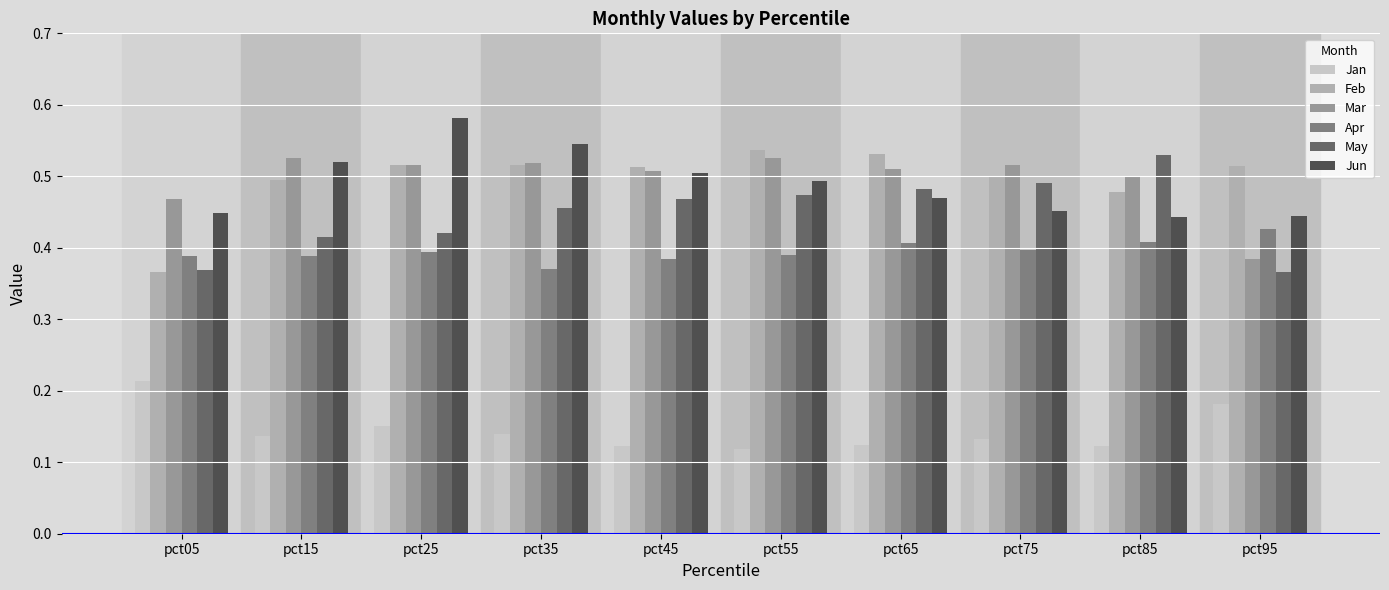

At which label does Apr reach its peak?

pct95